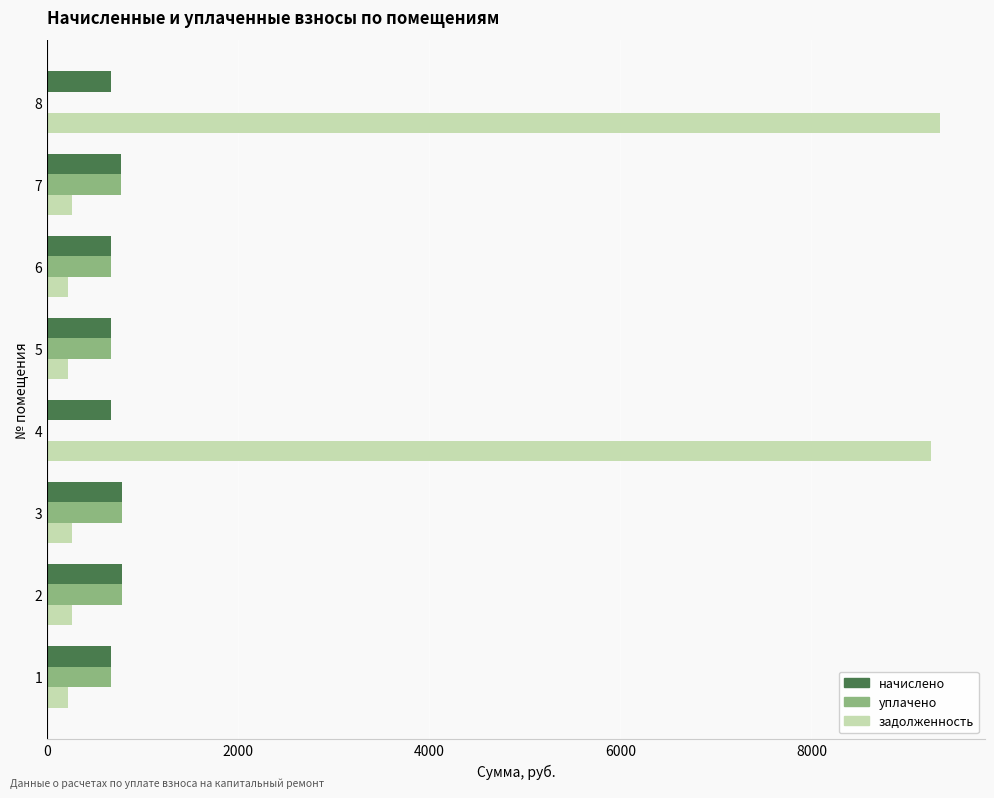

Is the value of начислено at 4 greater than the value of задолженность at 5?

Yes